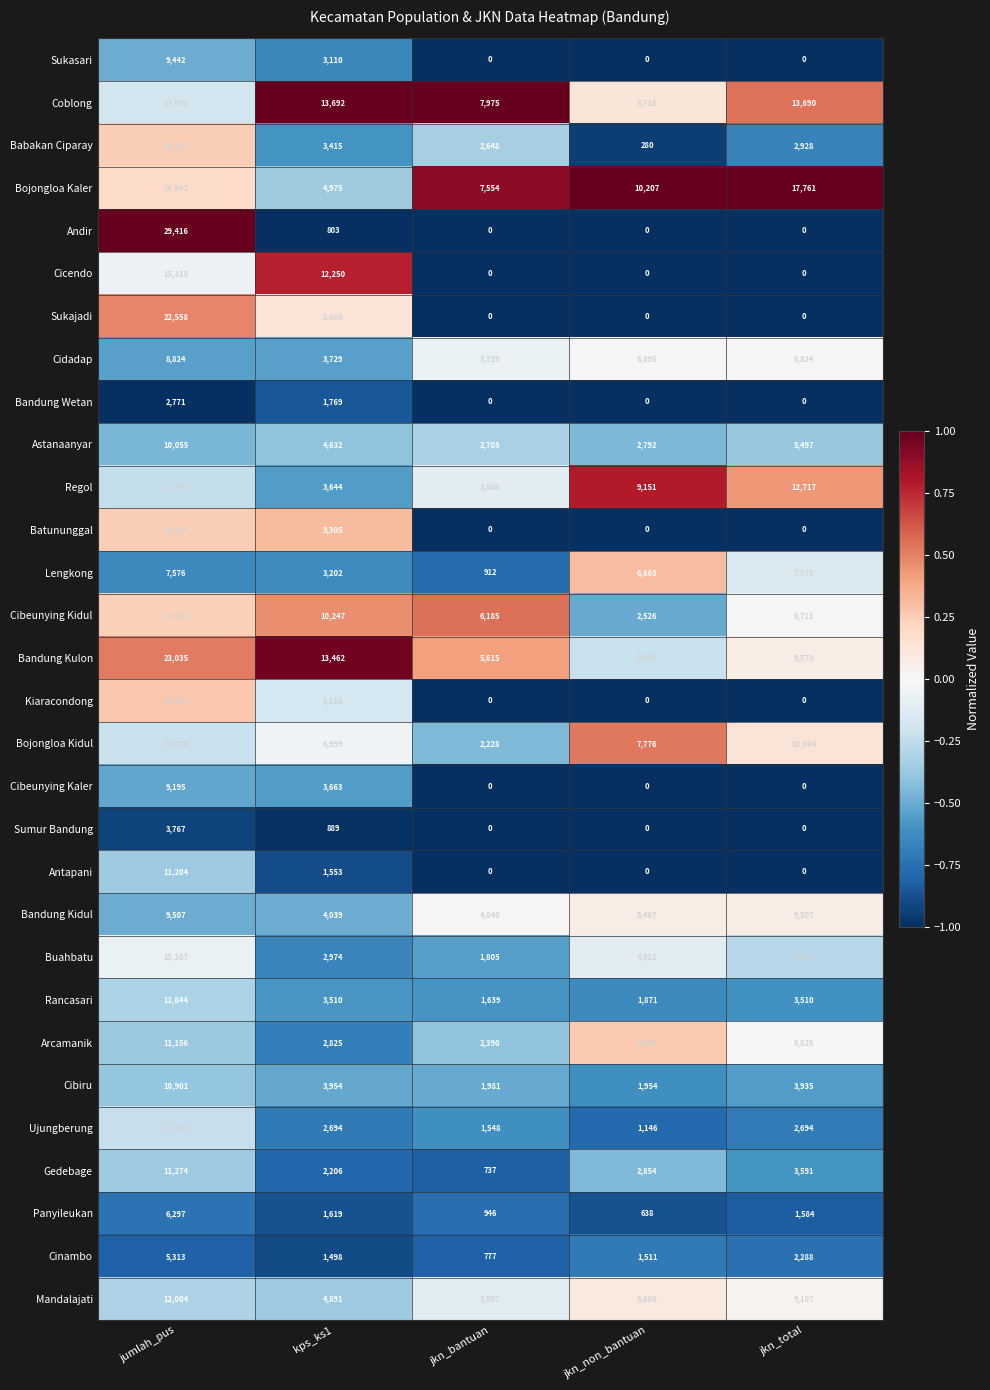

What is the maximum value shown in the chart?

29416